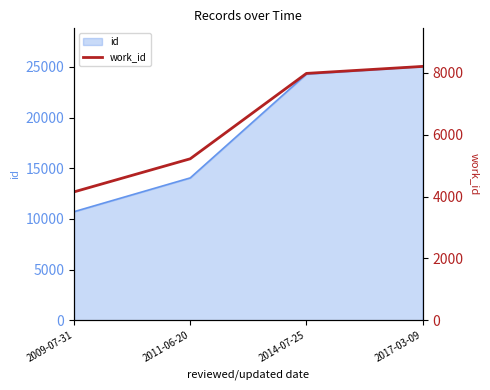

Where does the data first go above 7984?

2017-03-09